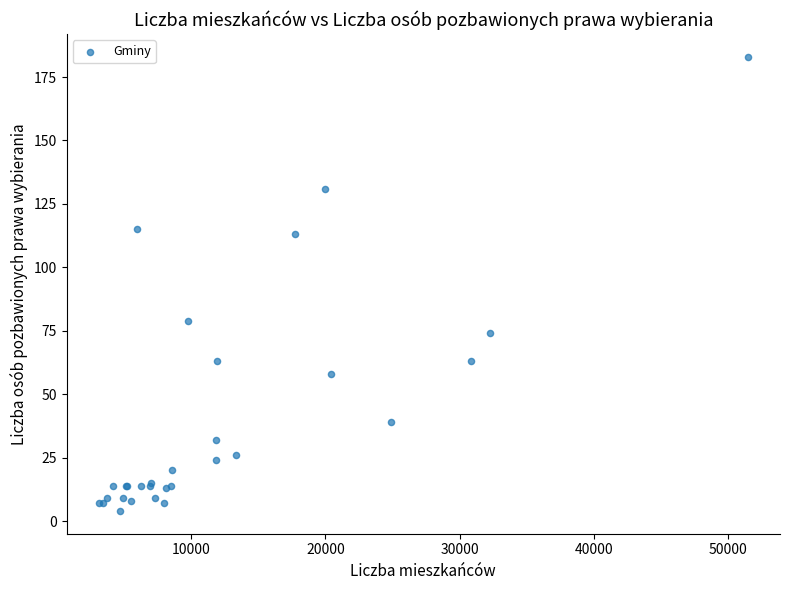

What Y value in the scatter plot is closest to 93?

79